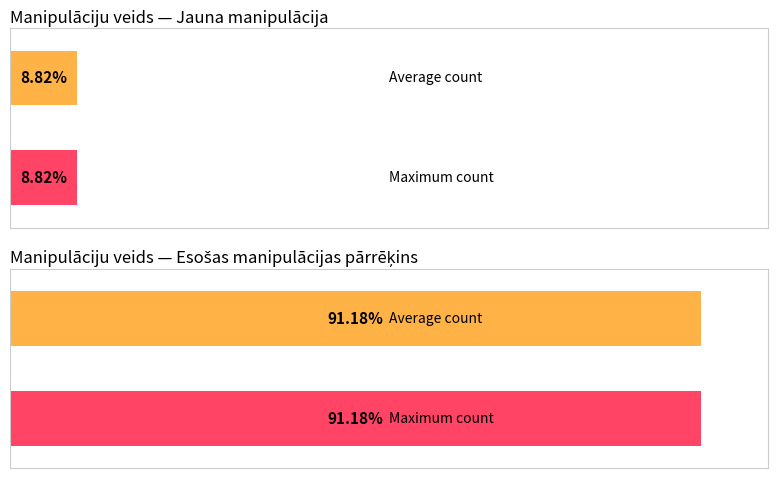

What position from the right is Jaunas manipulācijas?

2